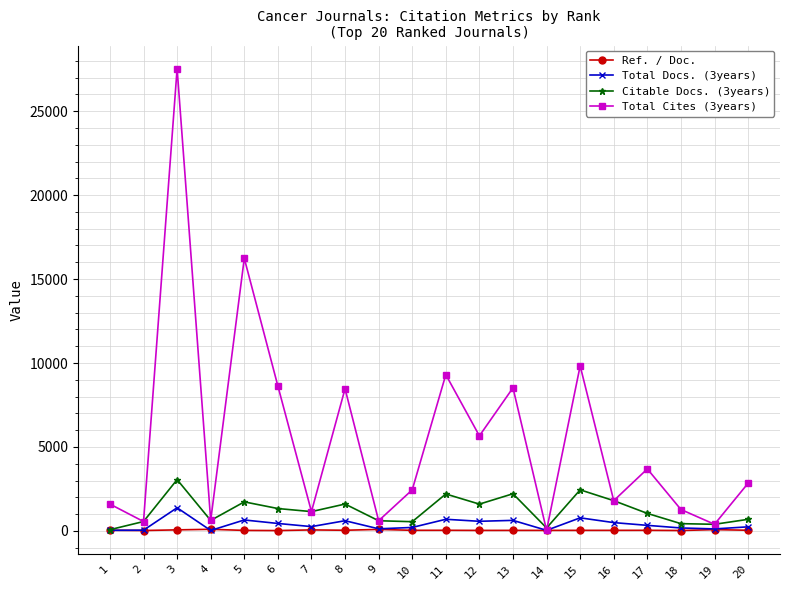

Which series has the largest total across all categories?

Total Cites (3years)